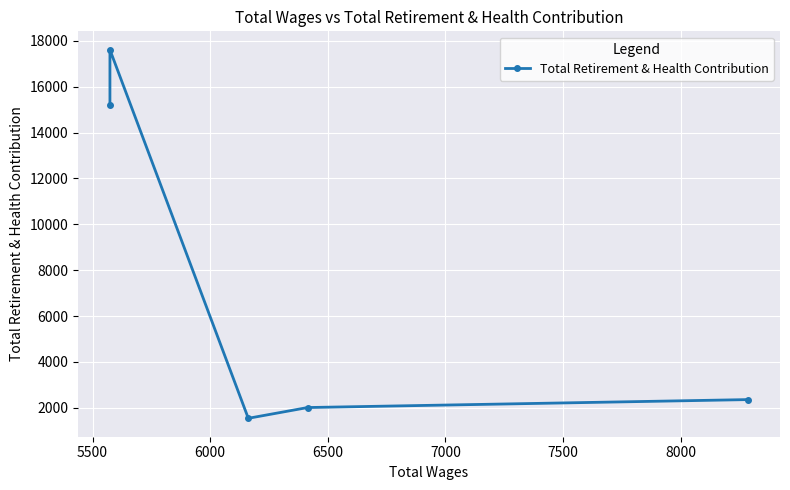

Is it true that the value at 5500 is 3459?

False